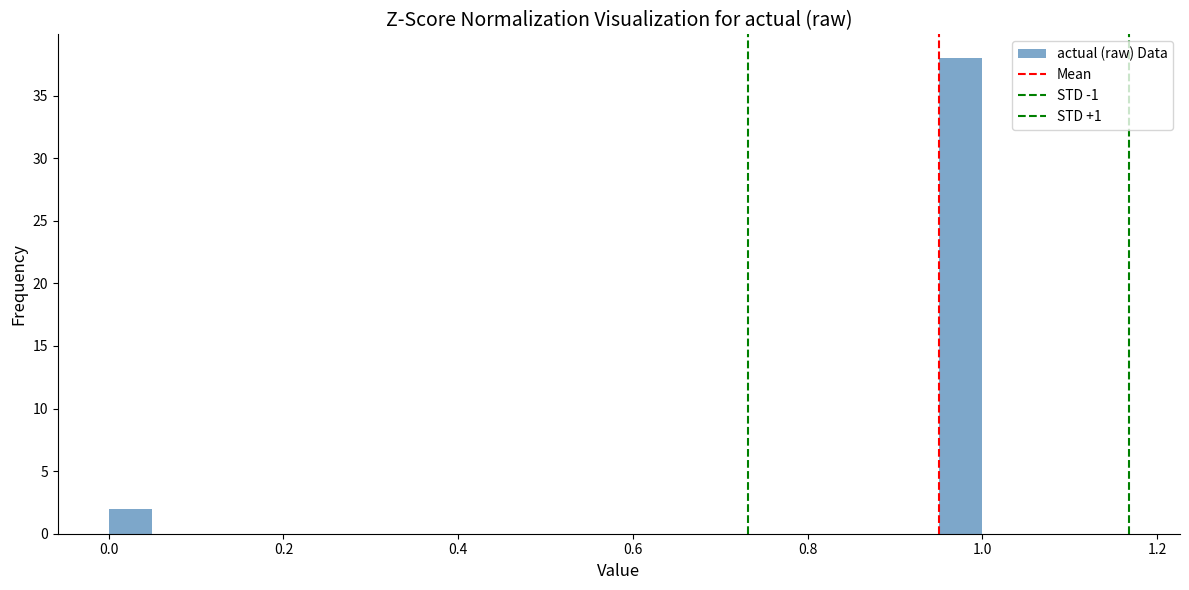

Around what value on the x-axis is the tallest bar? Give the approximate position of its centre, as read against the axis.

0.98